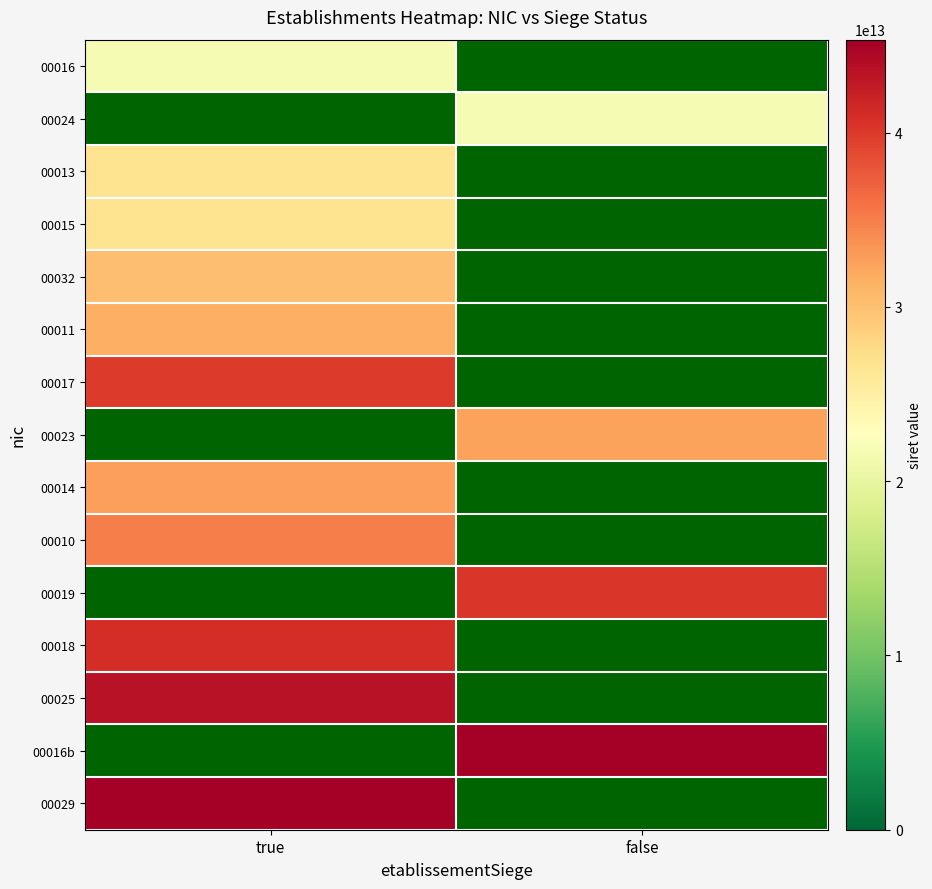

What value does the 00014 series have at true?

32635273900014.0